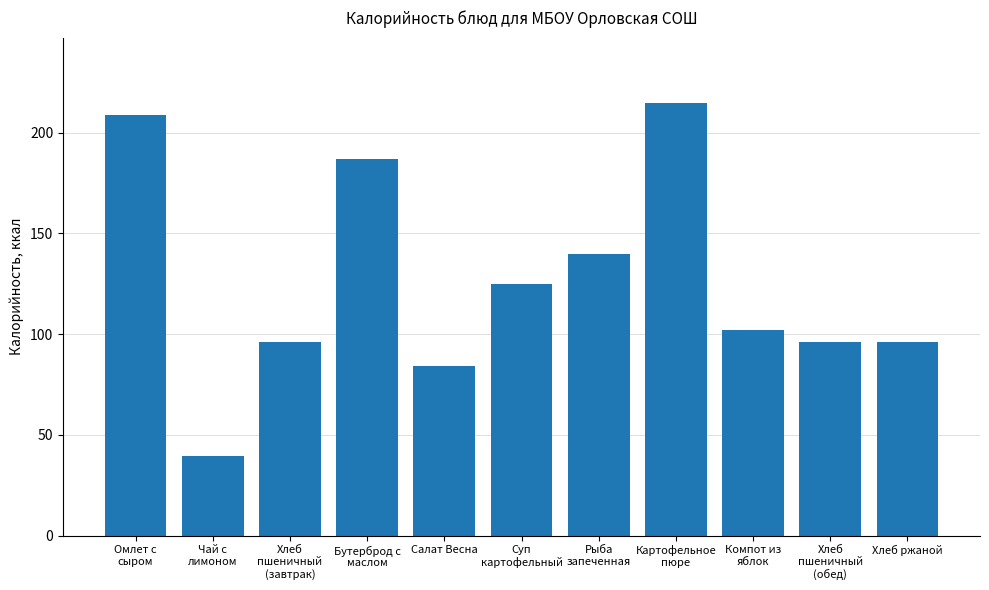

What is the minimum value shown in the chart?

39.5